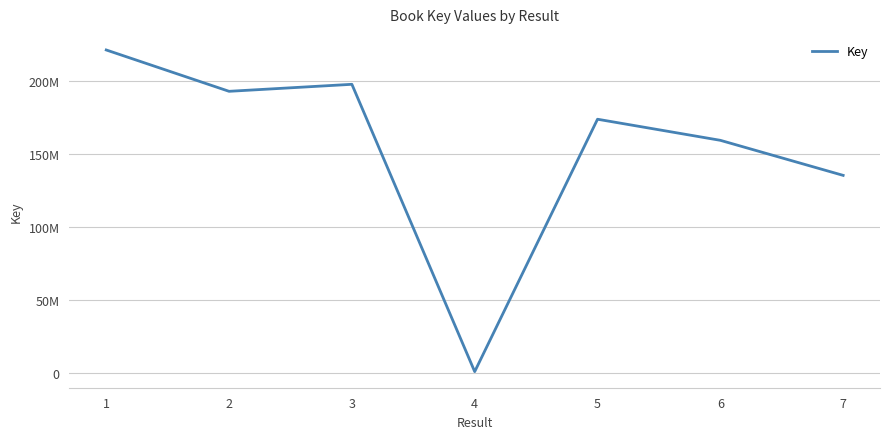

What is the difference between the second highest and minimum values?

197352989